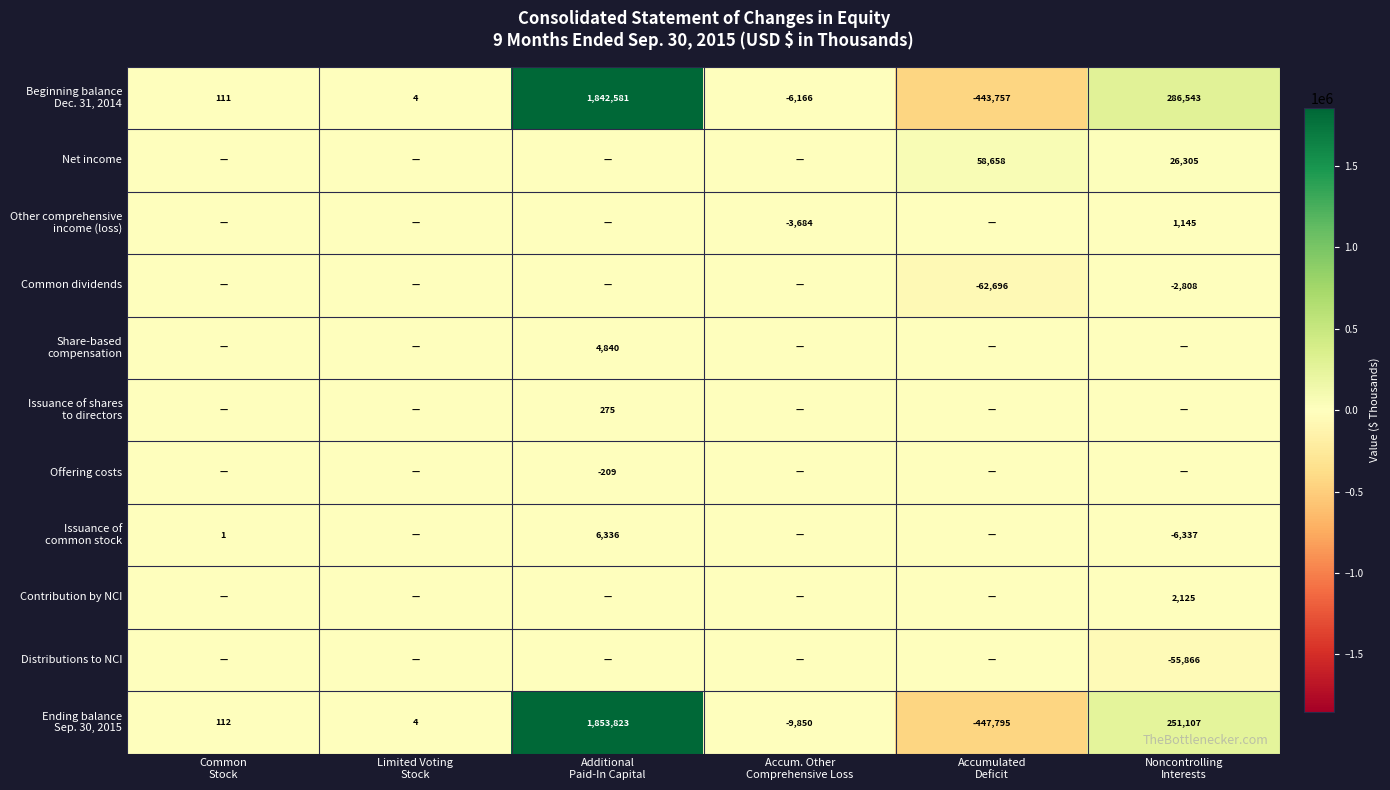

What is the minimum value for Beginning balance Dec. 31, 2014?

-443757